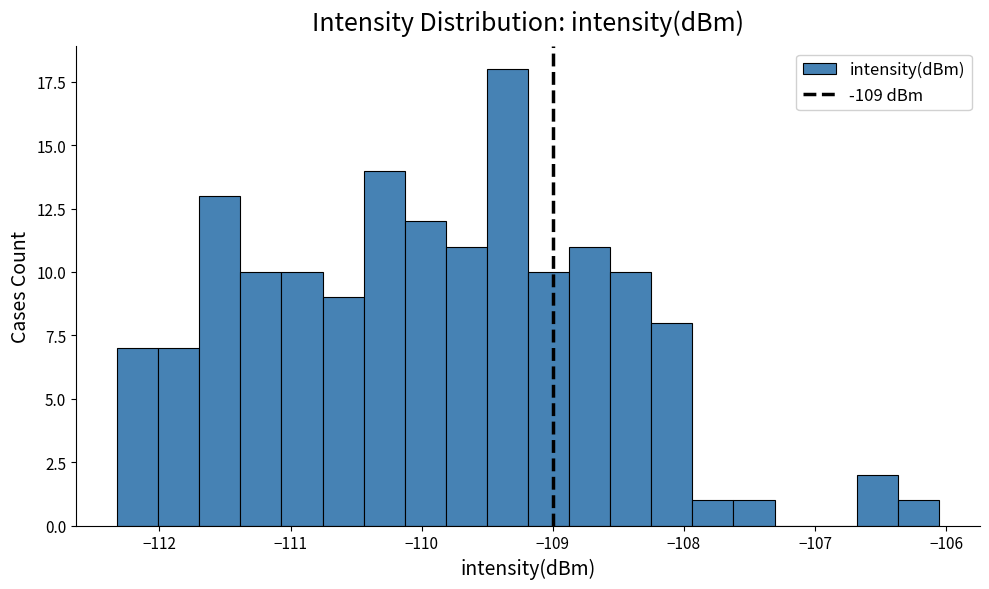

Around what value on the x-axis is the tallest bar? Give the approximate position of its centre, as read against the axis.

-109.3